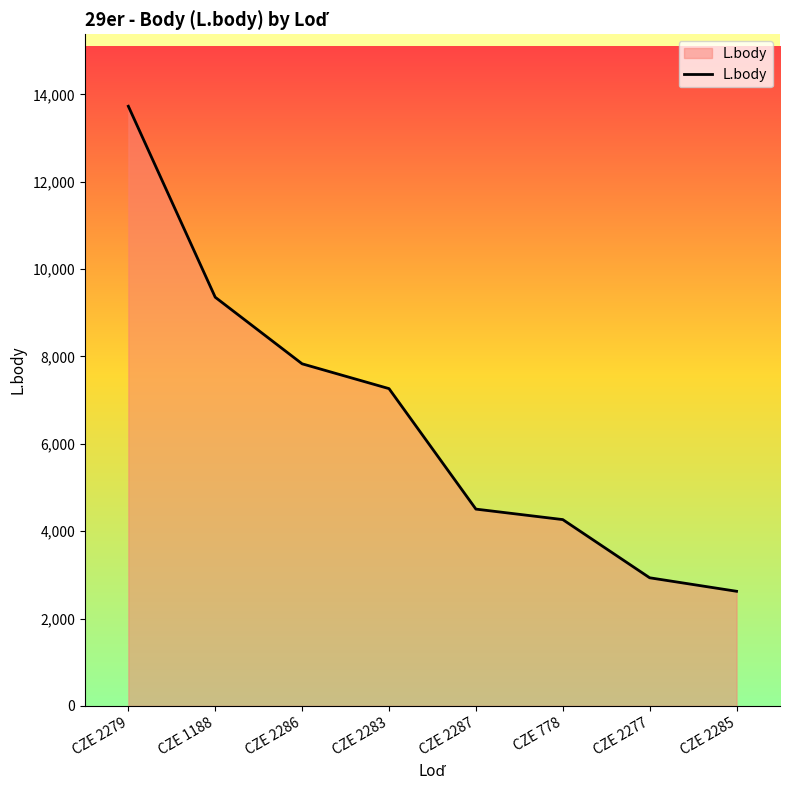

How many values are below 7263?

4